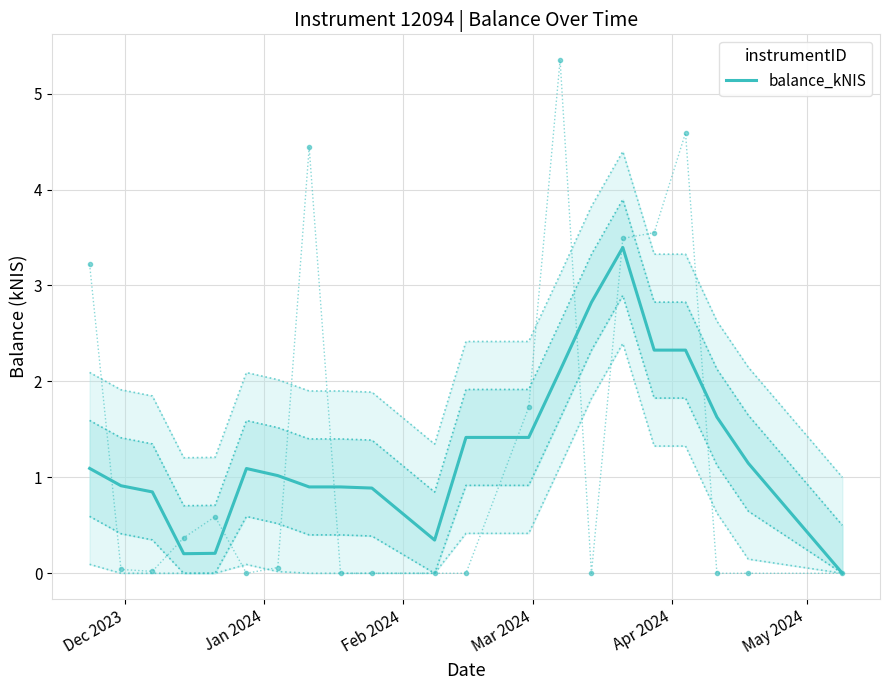

The chart shows a value of 4.1 at 17. True or false?

False